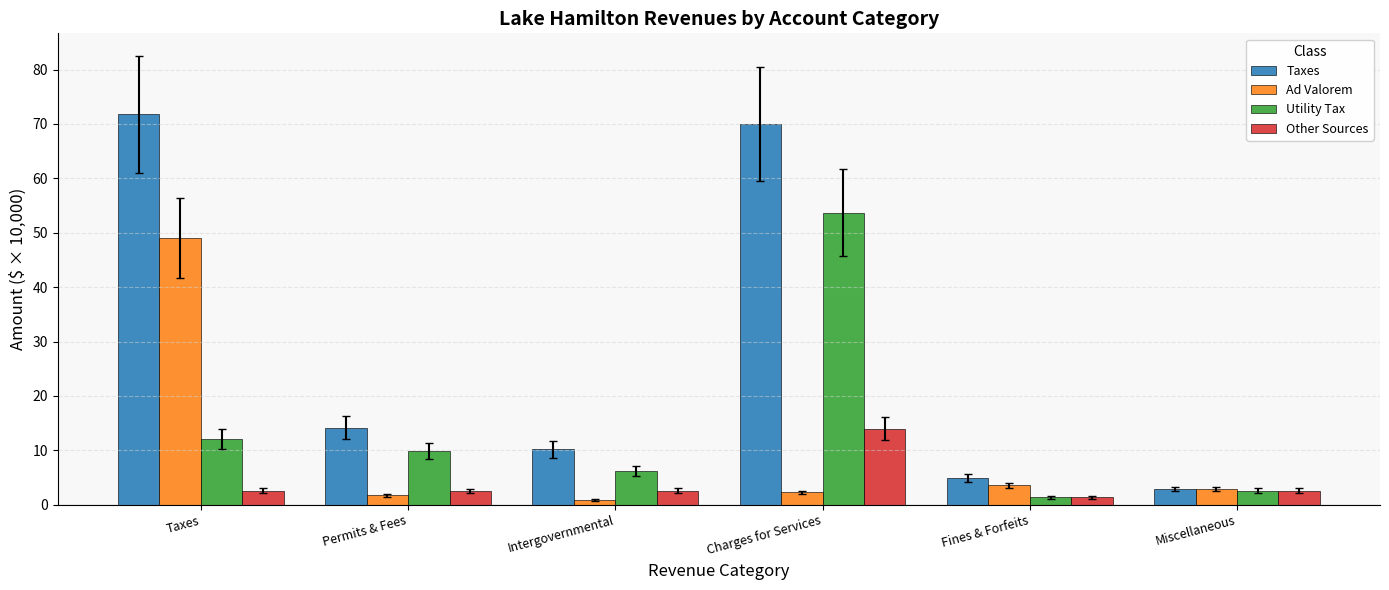

Reading right to left, list all the values displayed in this chart.

Taxes: 2.9	4.9	70.0	10.2	14.2	71.8
Ad Valorem: 2.9	3.6	2.3	0.9	1.8	49.0
Utility Tax: 2.6	1.4	53.7	6.2	9.9	12.2
Other Sources: 2.6	1.4	14.0	2.6	2.6	2.6